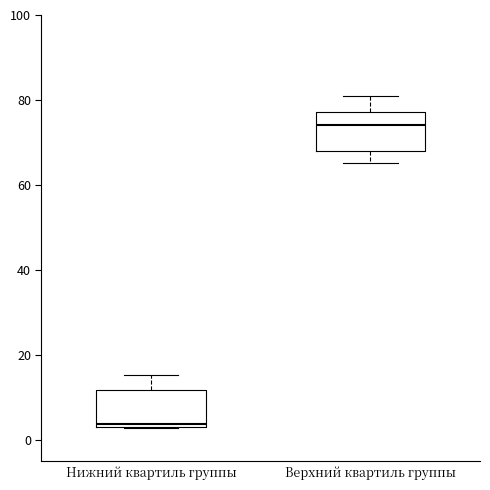

Reading left to right, read every box against the y-axis: the position of its median line, the range the box covers, and the ends of its whiskers. The values are not printed on the chart, so give them approximately, as read against the axis.

Нижний квартиль группы: median 4 (just above the box's lower edge), box 4 to 12, whiskers 2 to 16
Верхний квартиль группы: median 74, box 68 to 78, whiskers 66 to 82